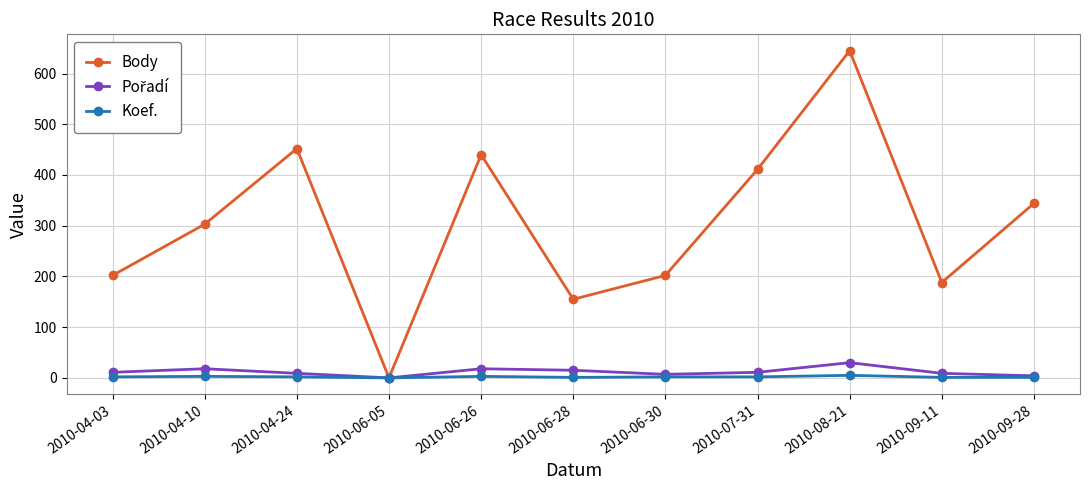

What is the maximum value for Koef.?

5